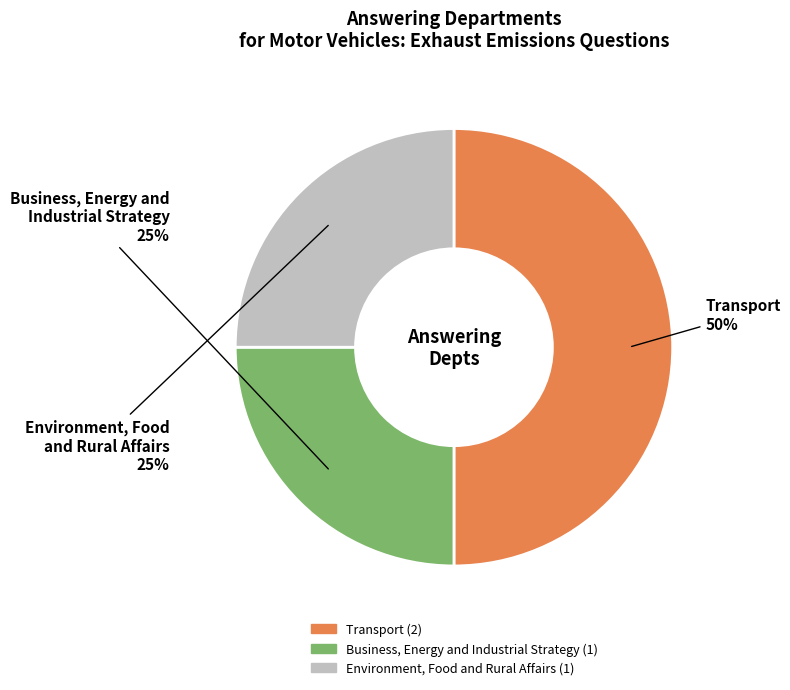

How many segments does this pie chart have?

3